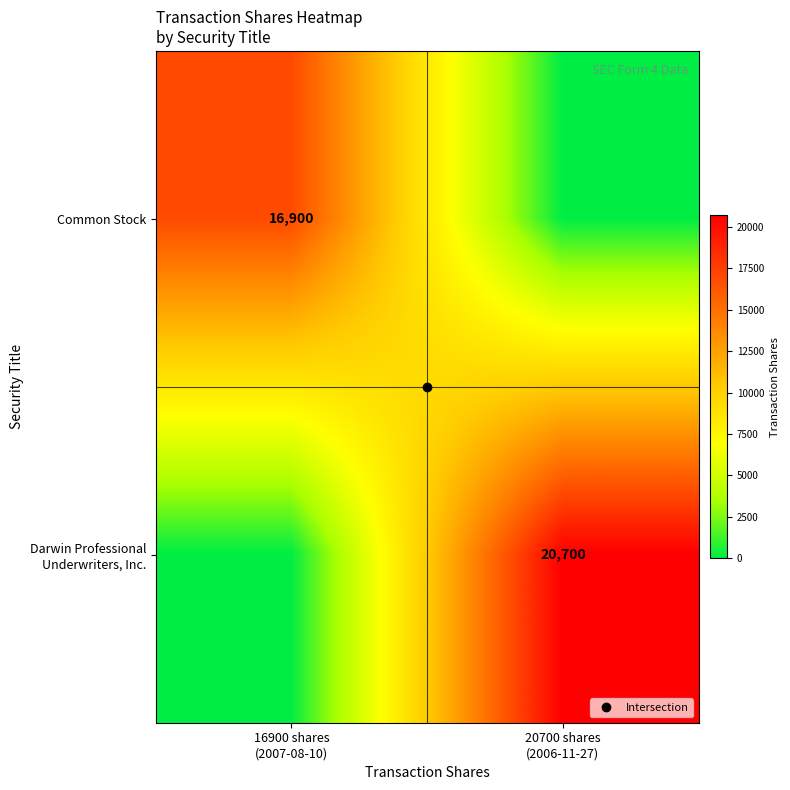

What is the sum of all Common Stock values?

16900